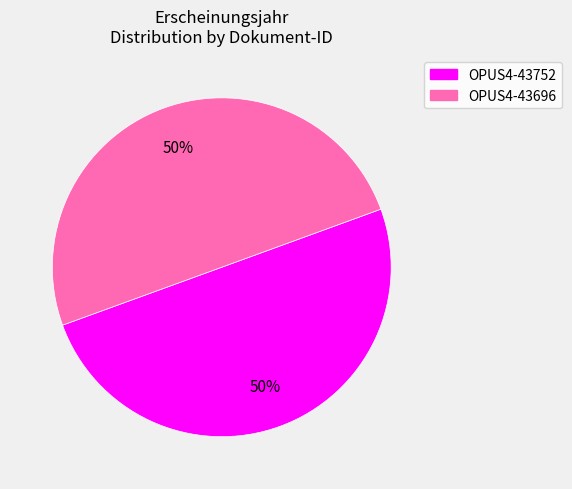

What percentage is the OPUS4-43696 slice, to the nearest percent?

50%